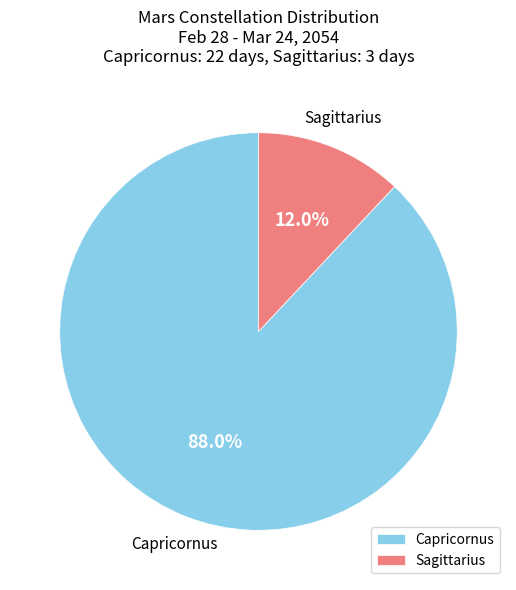

Does Sagittarius represent more than half of the total?

No